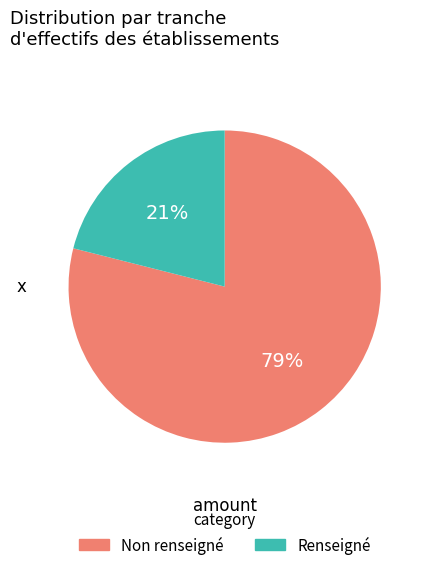

Is there a majority slice in this chart?

Yes